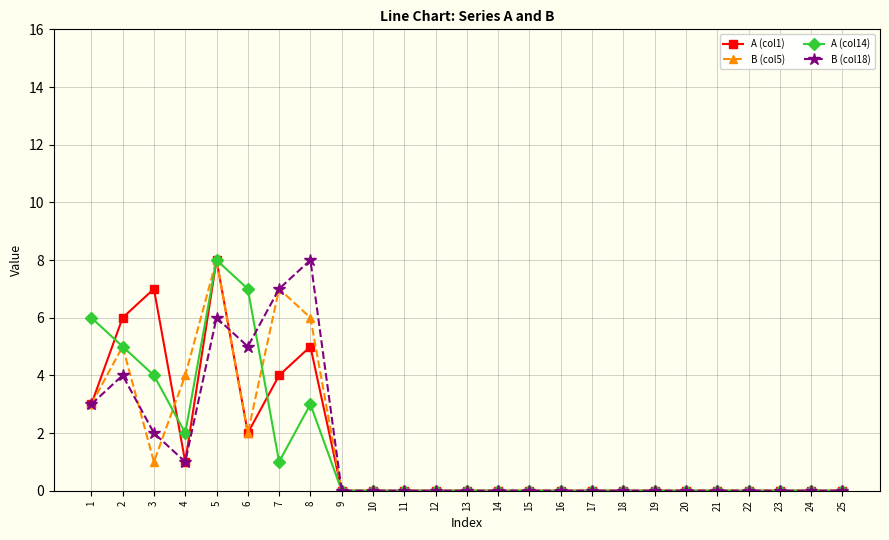

The A (col14) series shows 0 at 24. True or false?

True